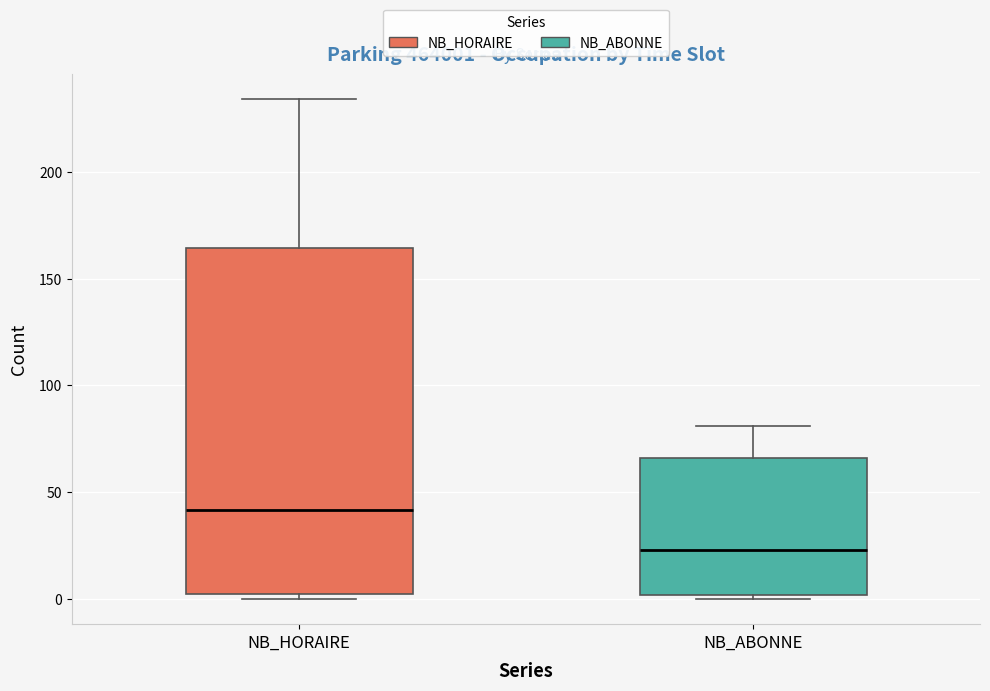

Which box has the lowest median line?

NB_ABONNE